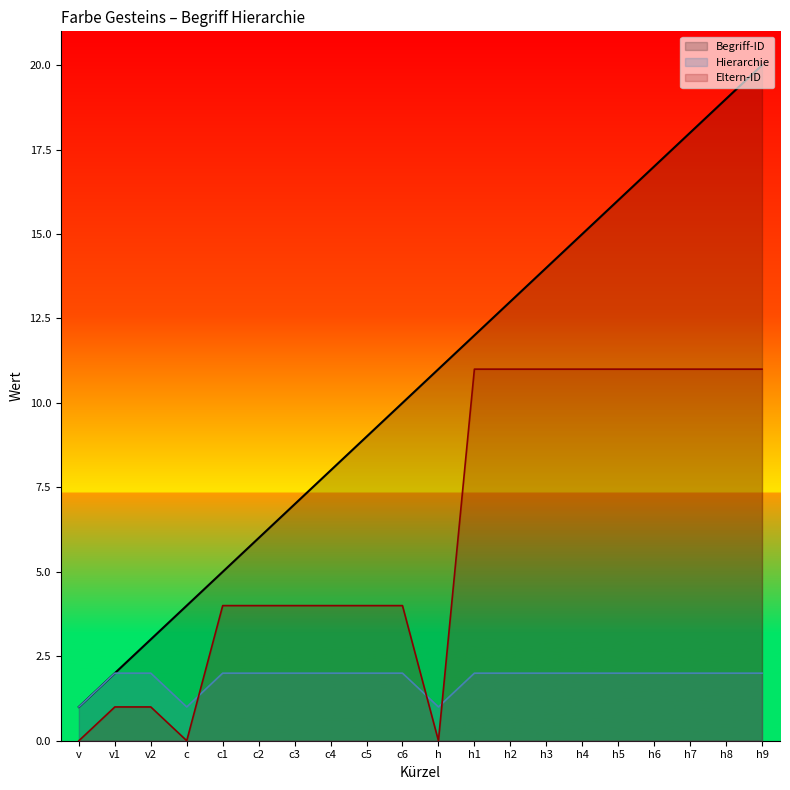

What is the sum of all Begriff-ID values?

210